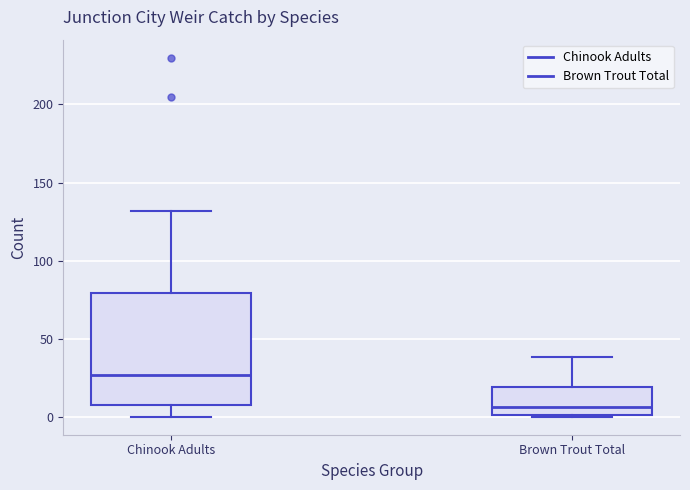

Reading left to right, read every box against the y-axis: the position of its median line, the range the box covers, and the ends of its whiskers. The values are not printed on the chart, so give them approximately, as read against the axis.

Chinook Adults: median 25, box 5 to 80, whiskers 0 to 130
Brown Trout Total: median 5, box 0 to 20, whiskers 0 to 40